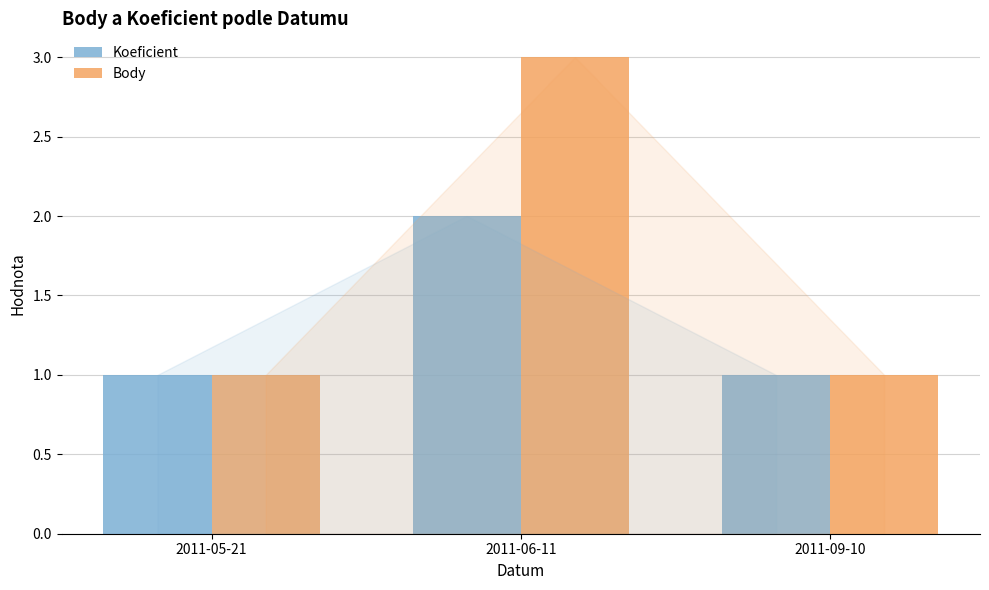

How many distinct data groups are displayed?

2